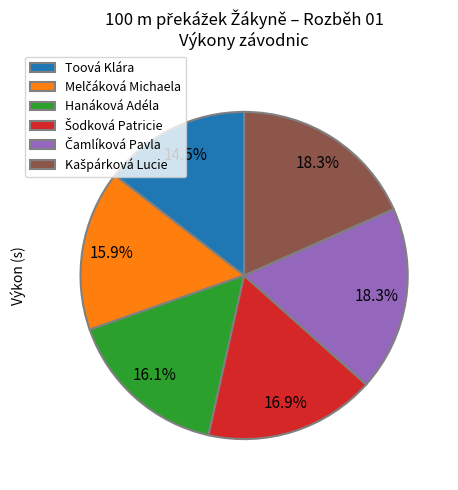

How many slices are in this pie chart?

6